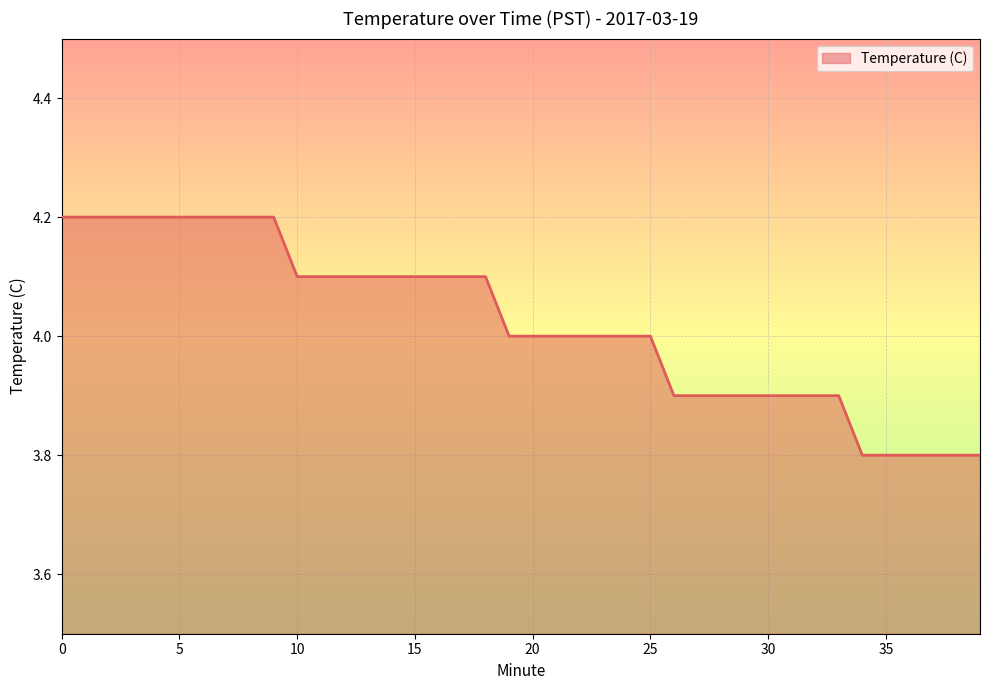

What is the greatest value displayed?

4.2